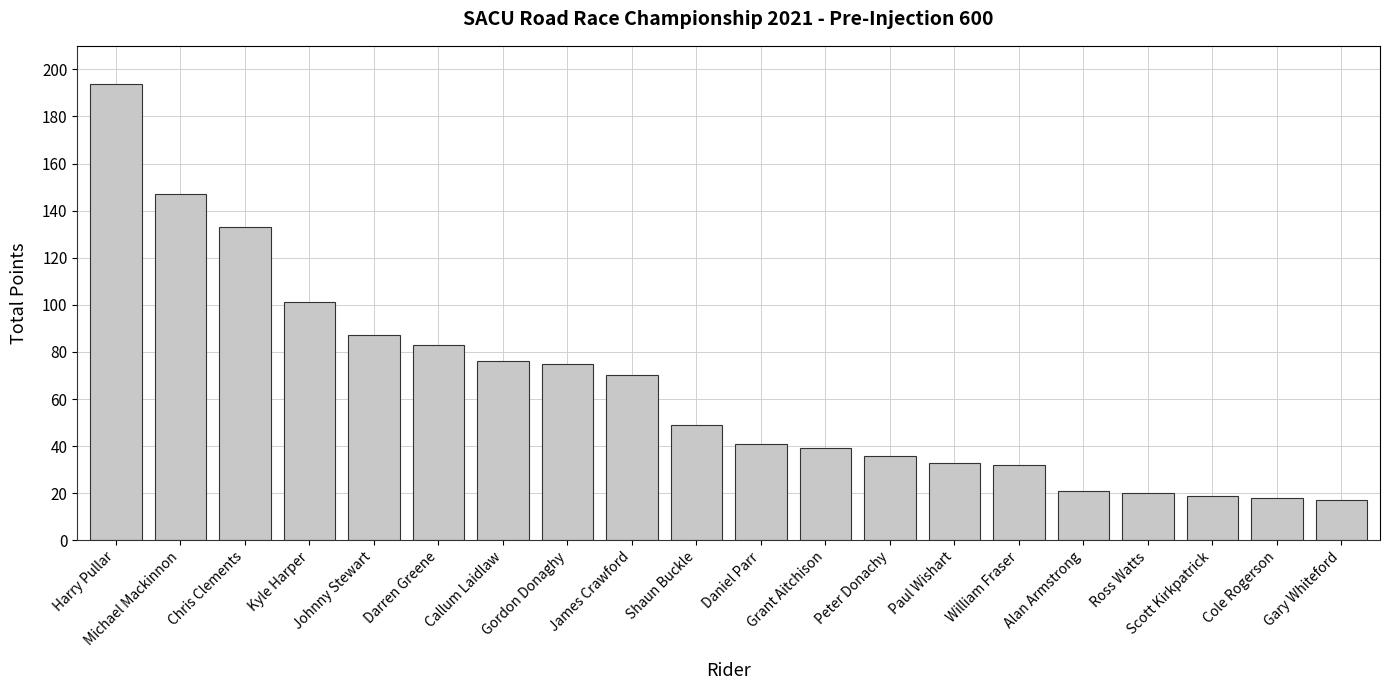

Between Scott Kirkpatrick and Peter Donachy, which is larger?

Peter Donachy